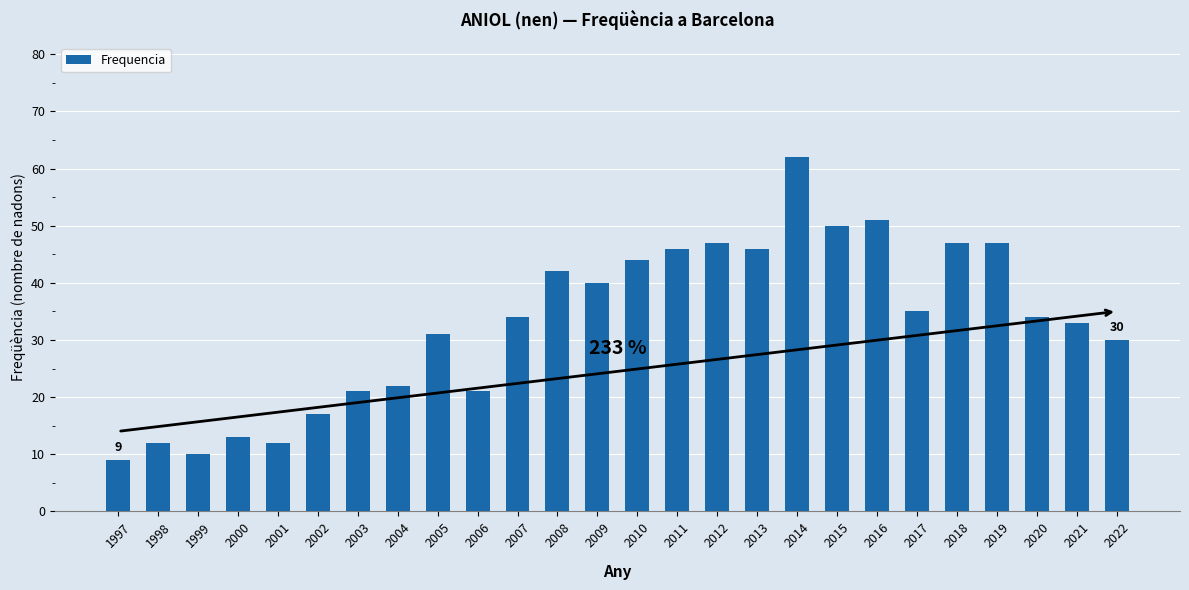

The value at 2019 is 21. True or false?

False